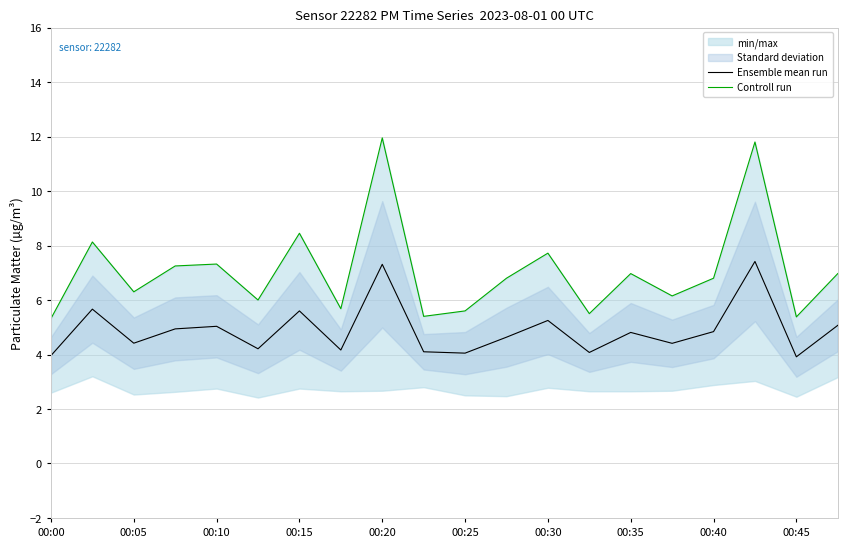

Which series has the largest range (max minus min)?

Controll run